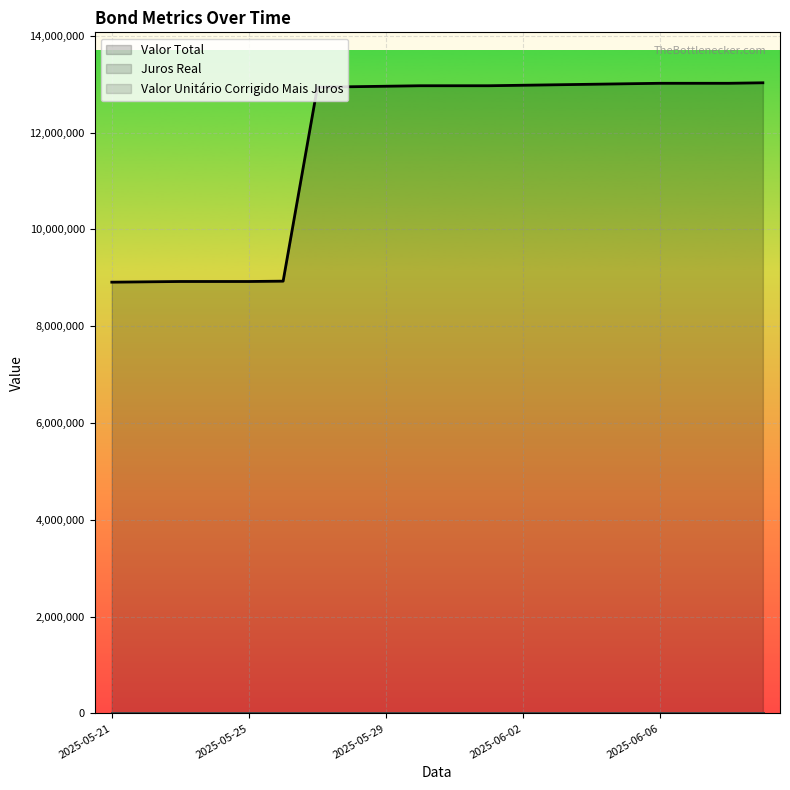

How many values in the Valor Total series are below 12966890?

9